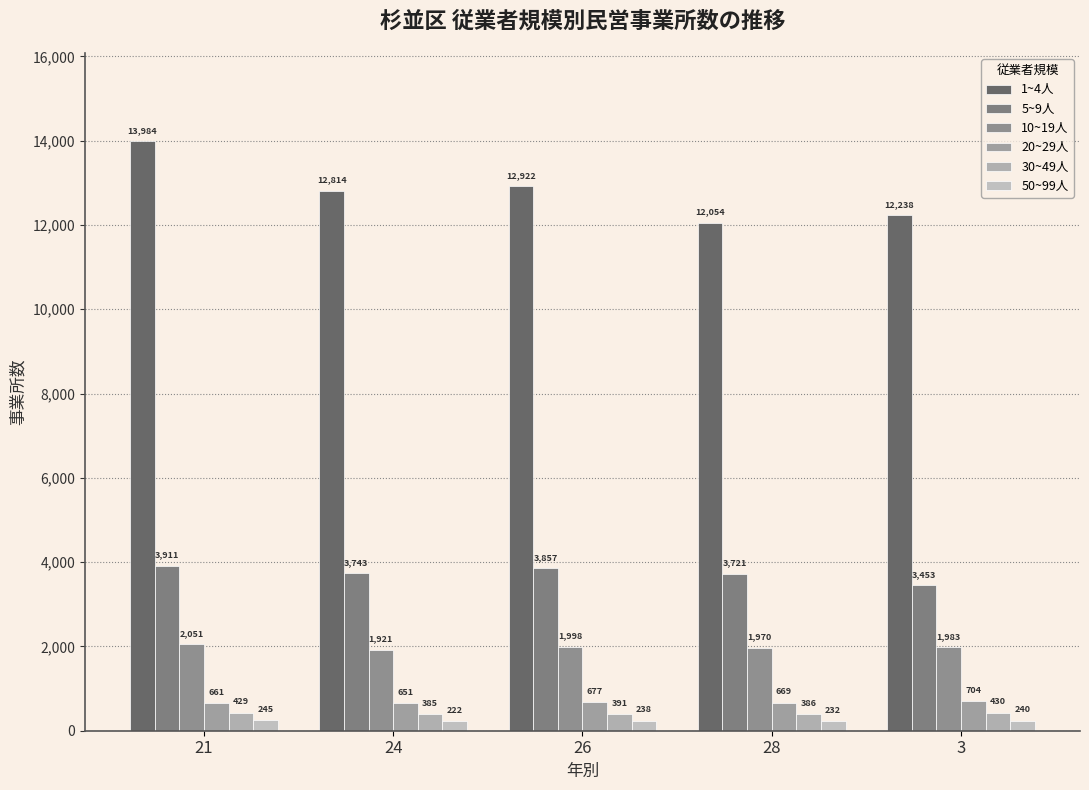

At which category is the sum across all series the highest?

21